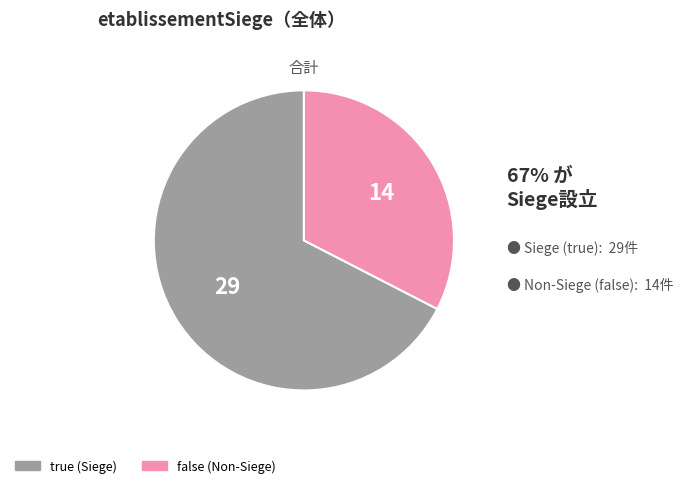

Is it true that true is 67% of the pie?

True